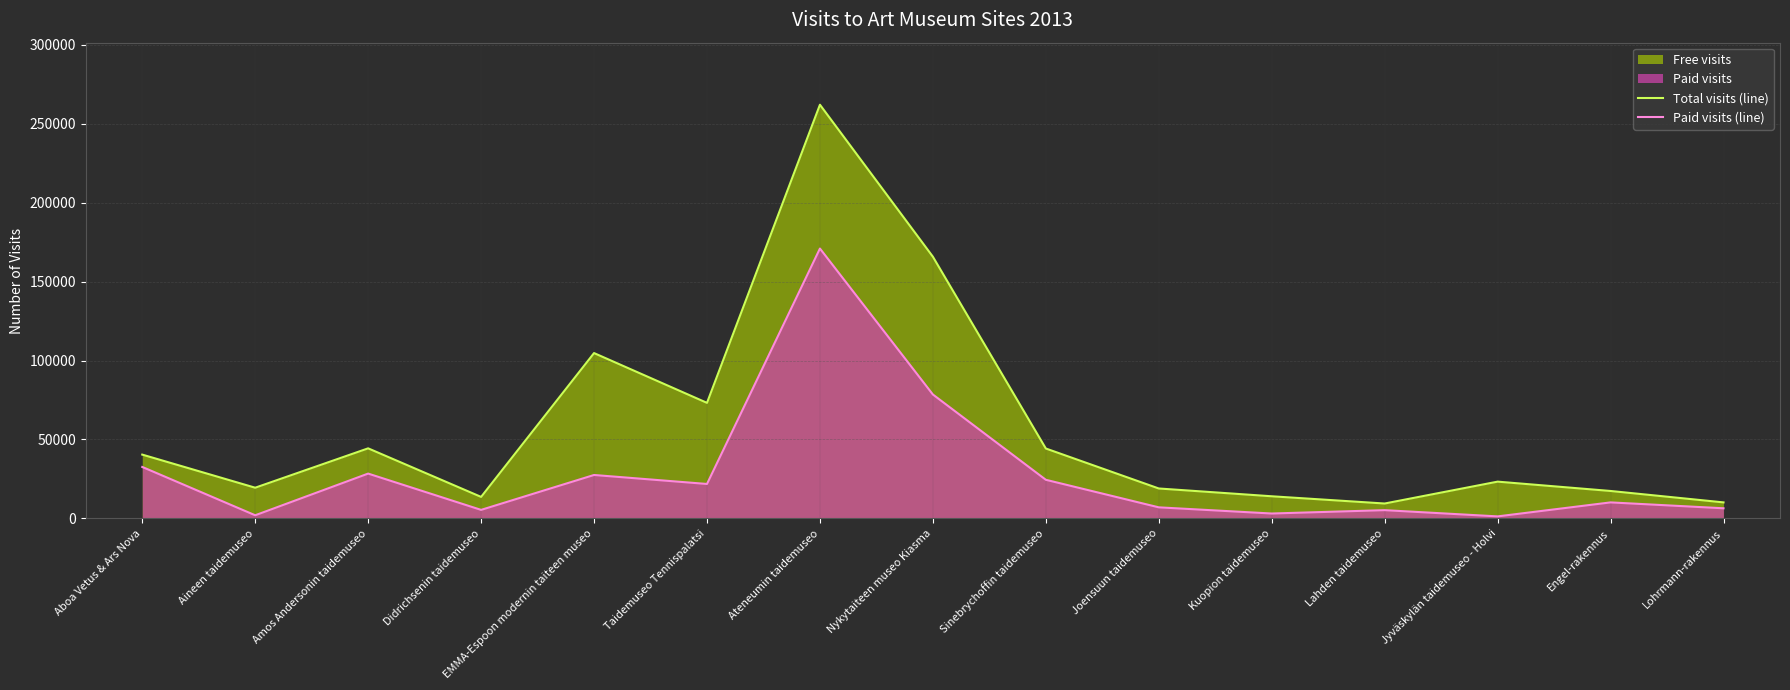

True or false: Paid visits (line) and Total visits (line) intersect in this chart.

False